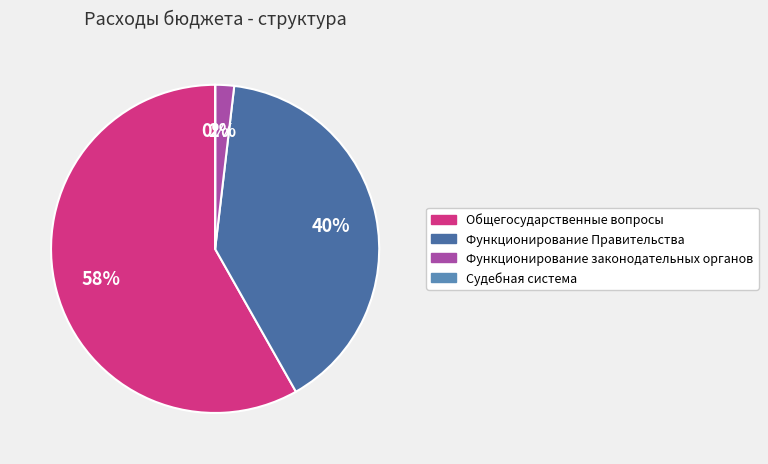

How many segments does this pie chart have?

4